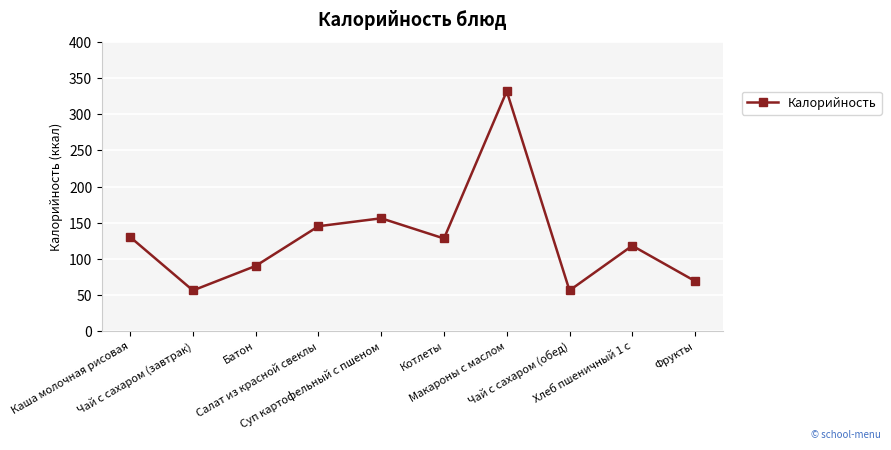

What is the difference between the maximum and minimum values?

276